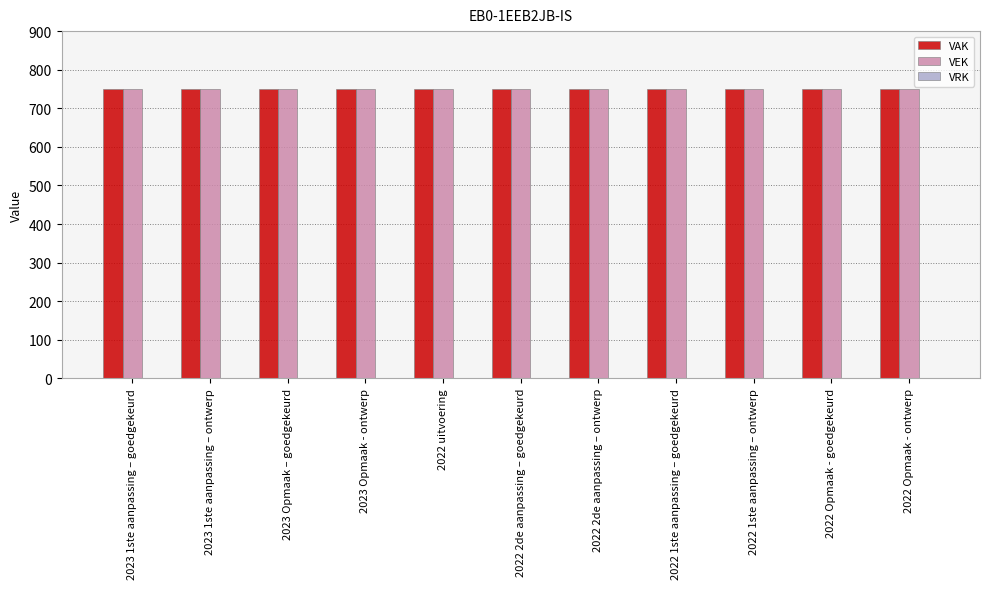

What is the maximum value shown in the chart?

750